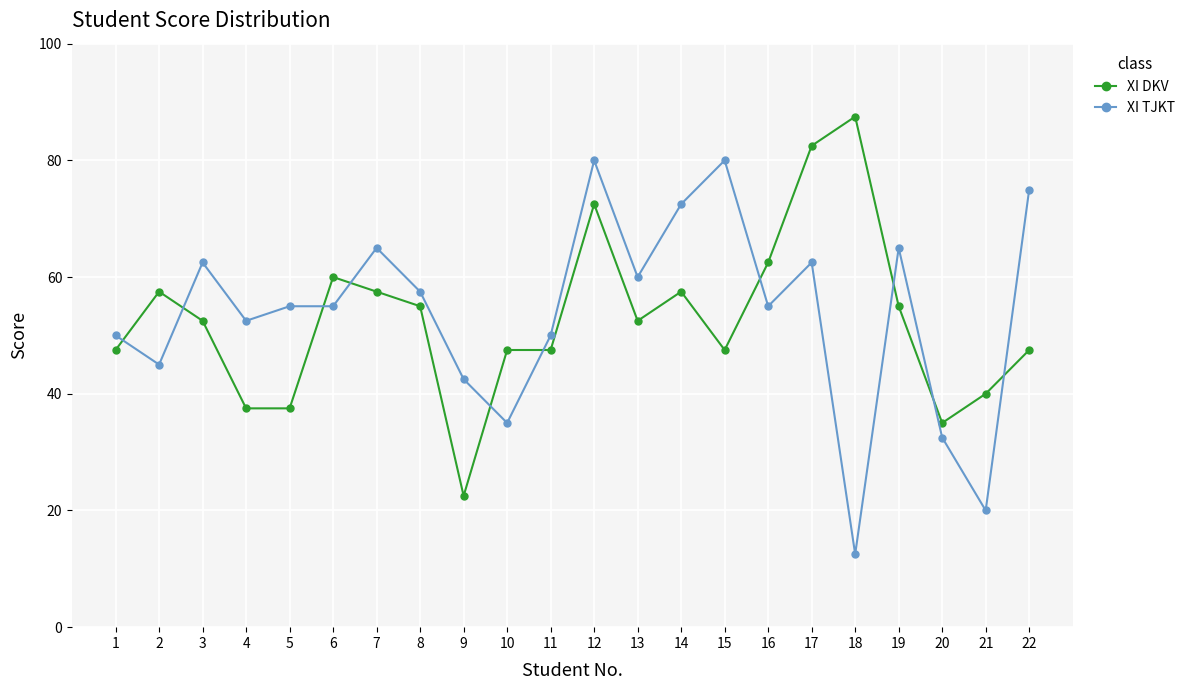

What are all the series names shown in the legend?

XI DKV, XI TJKT